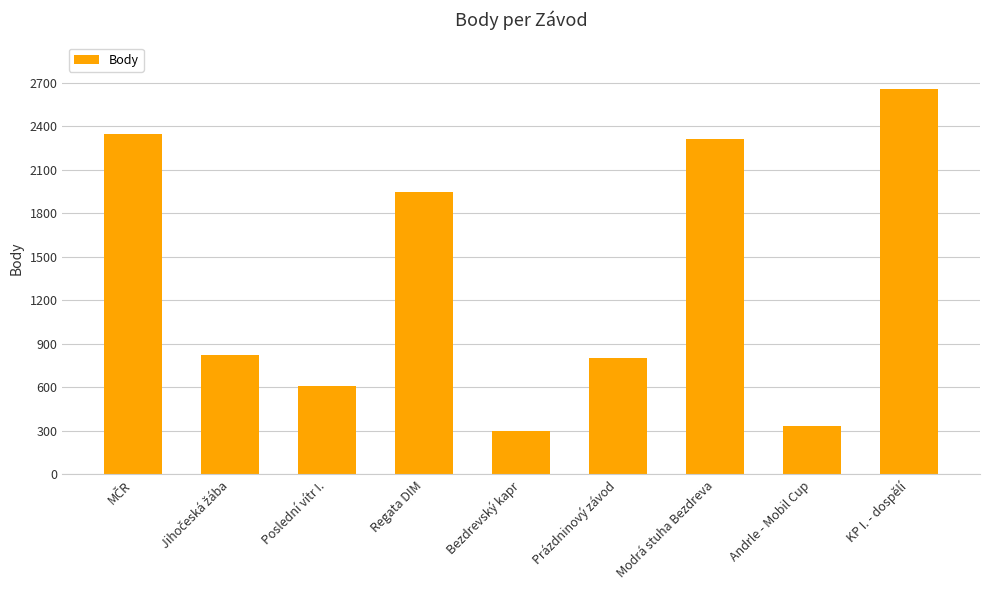

What is the smallest value displayed?

303